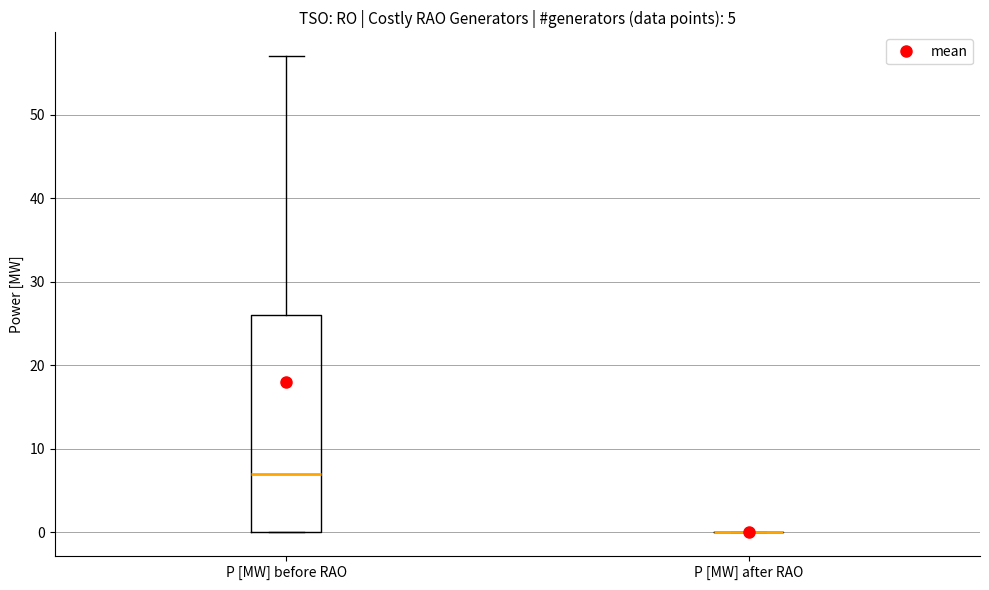

Comparing the boxes themselves (not the whiskers), which one is the tallest?

P [MW] before RAO